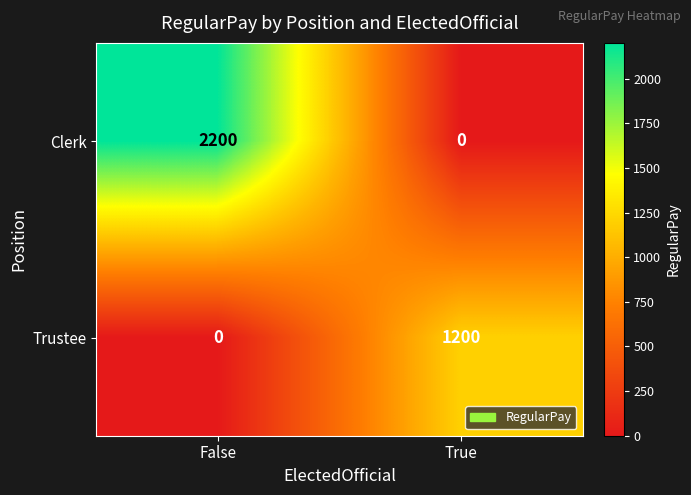

Is it true that Trustee equals 0 at False?

True